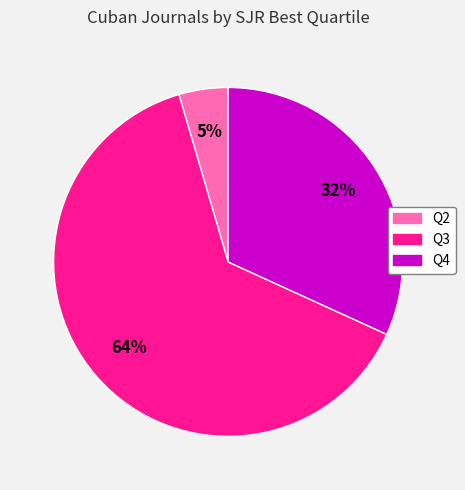

Rank the categories by value from lowest to highest.

Q2, Q4, Q3